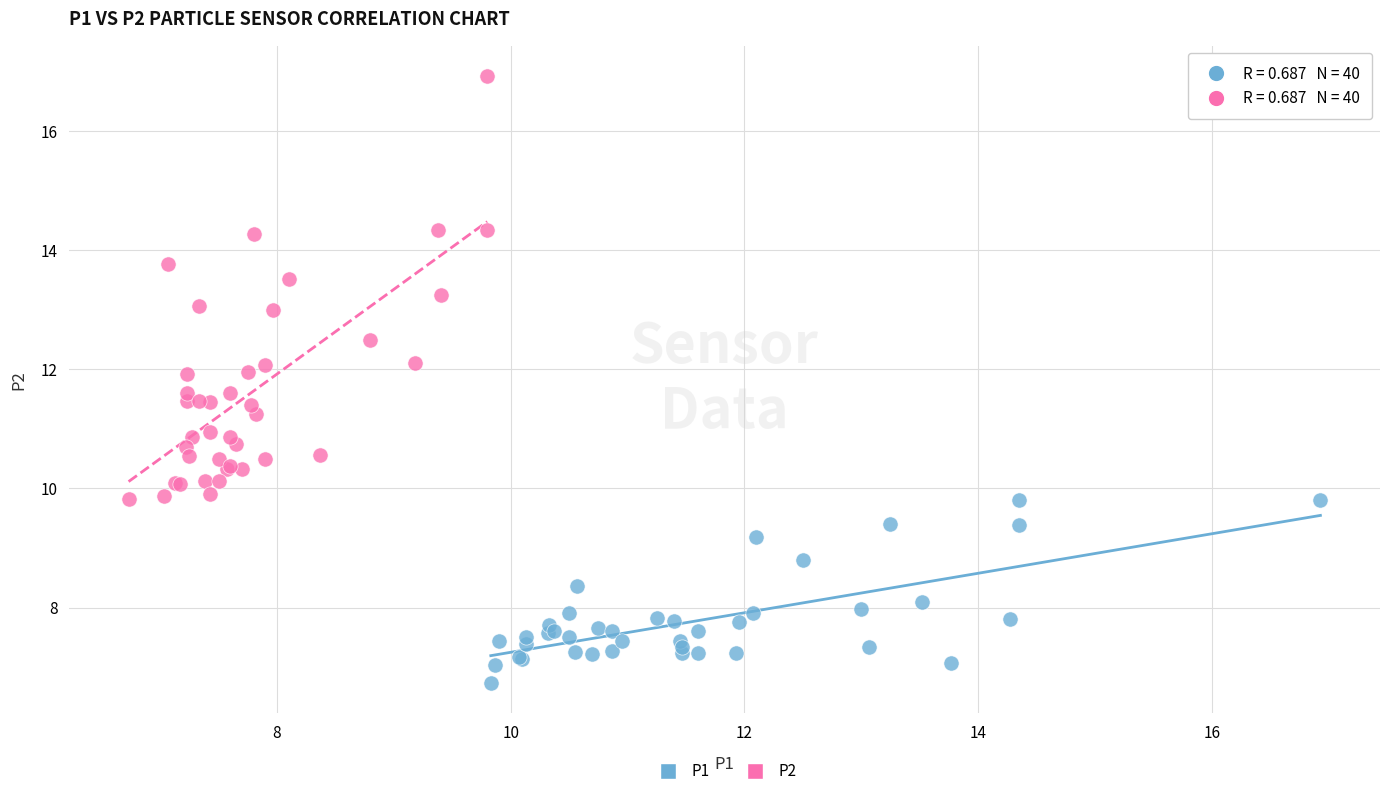

Which series has the widest spread of Y values?

P2